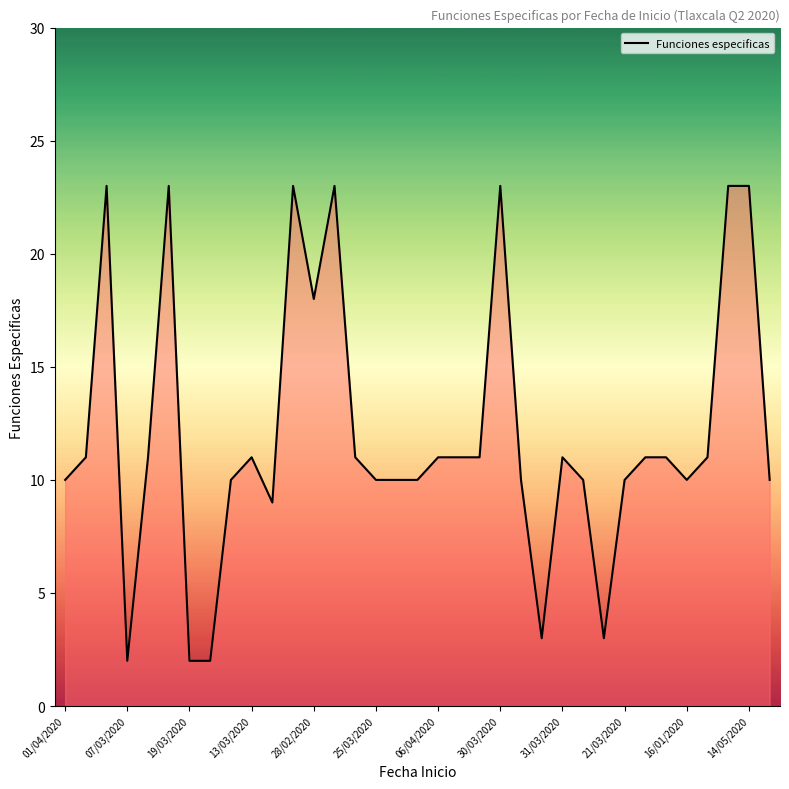

What is the difference between the maximum and minimum values?

21